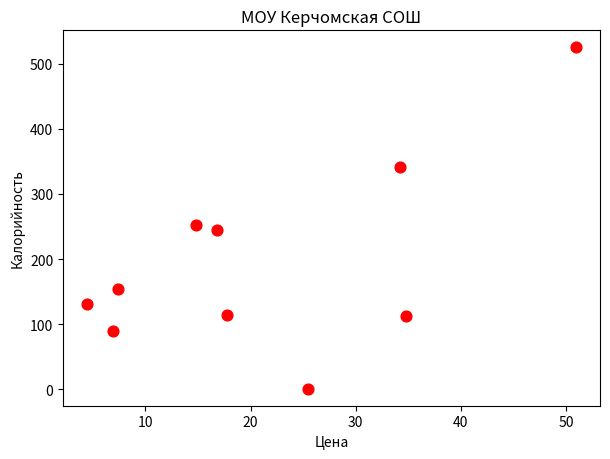

What Y value in the scatter plot is closest to 263?

253